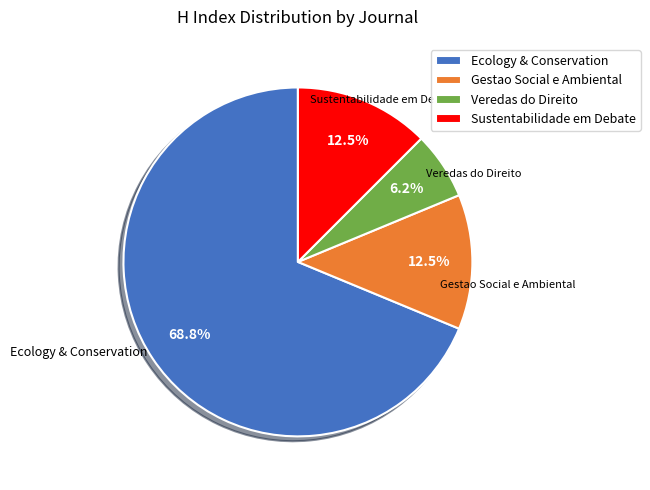

Is there any slice that represents more than half of the pie?

Yes